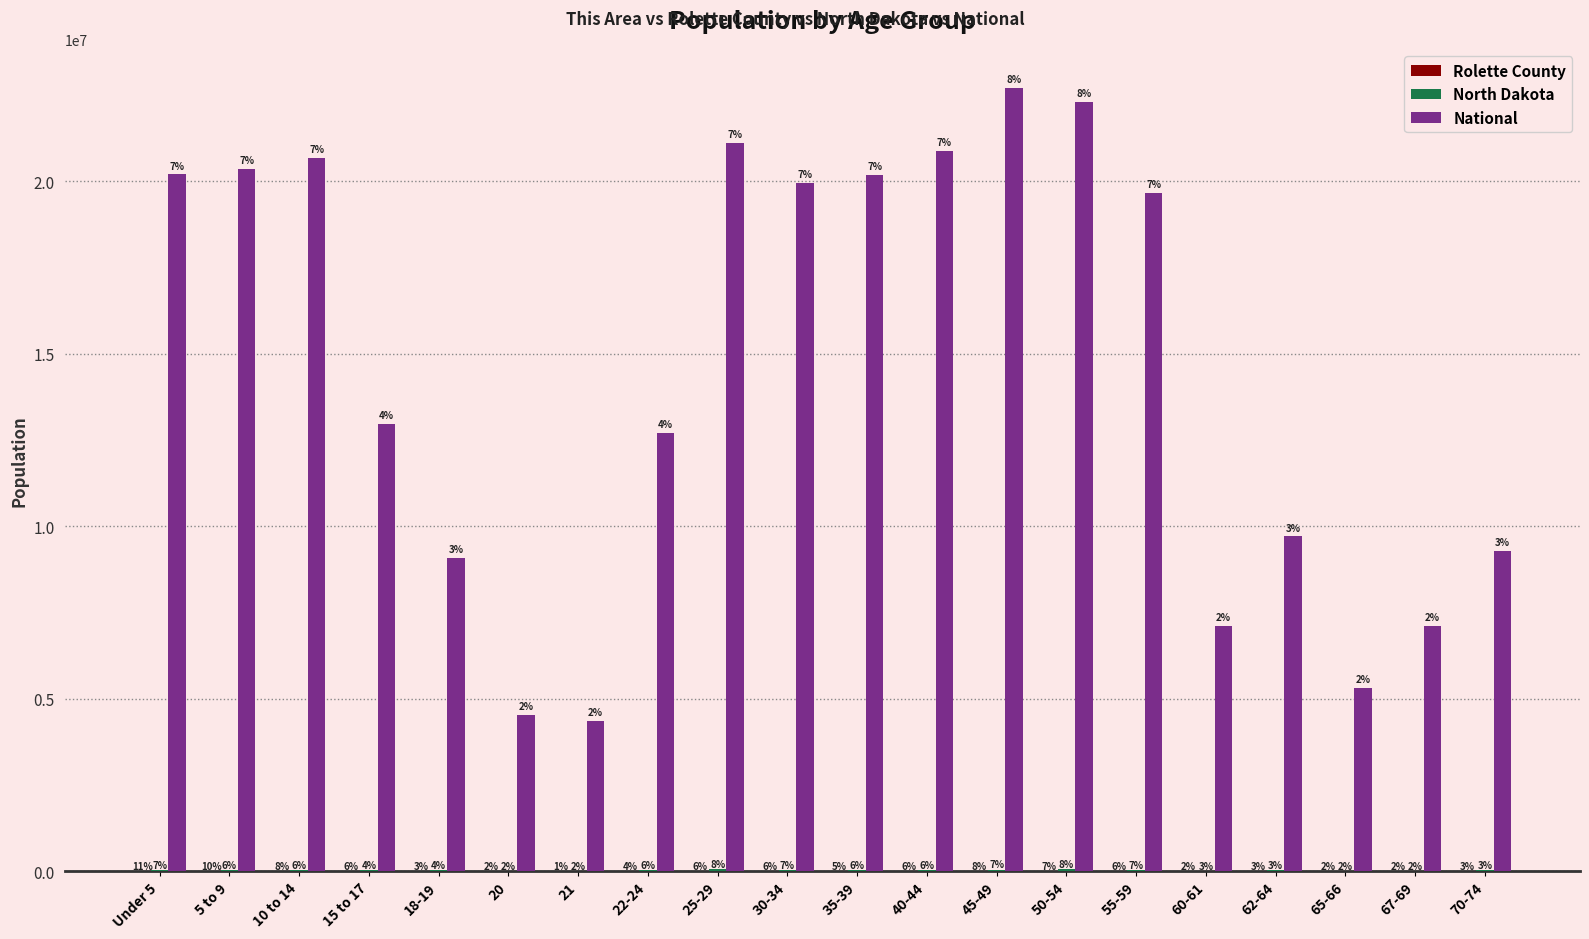

How many groups of bars are there?

20